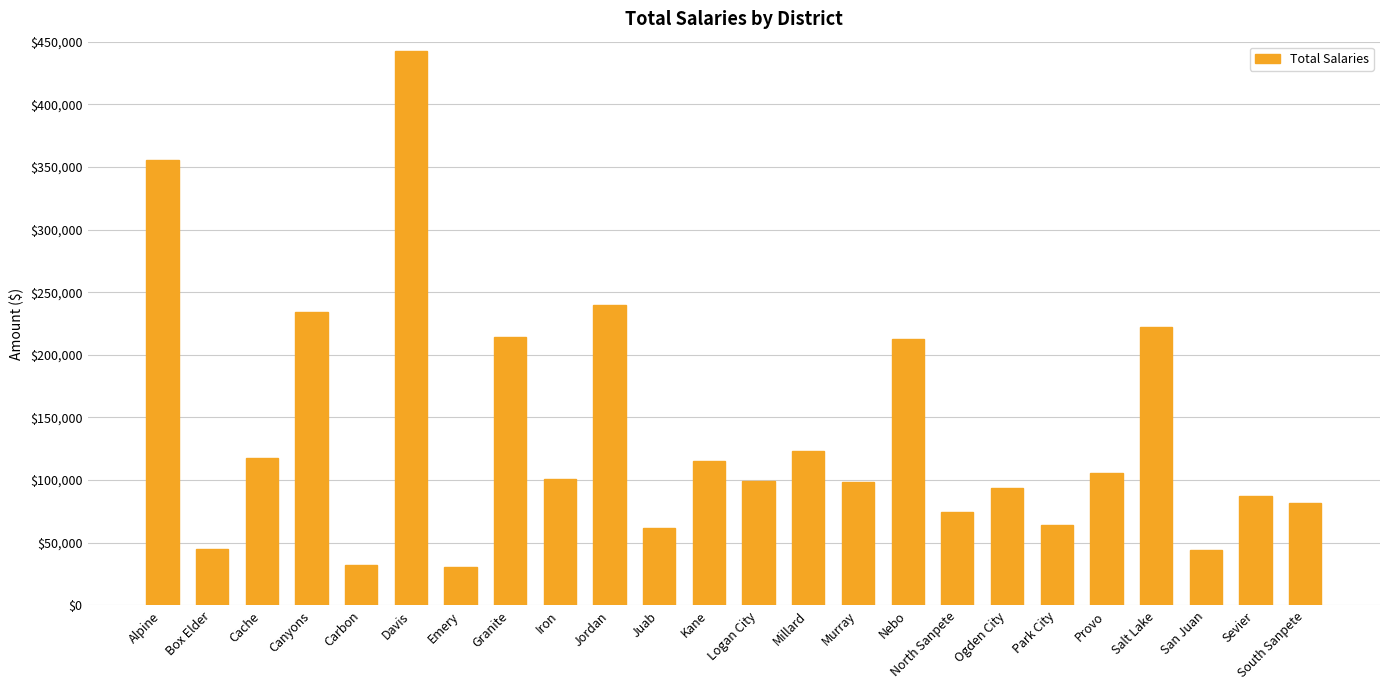

Which has a higher value, Murray or Juab?

Murray